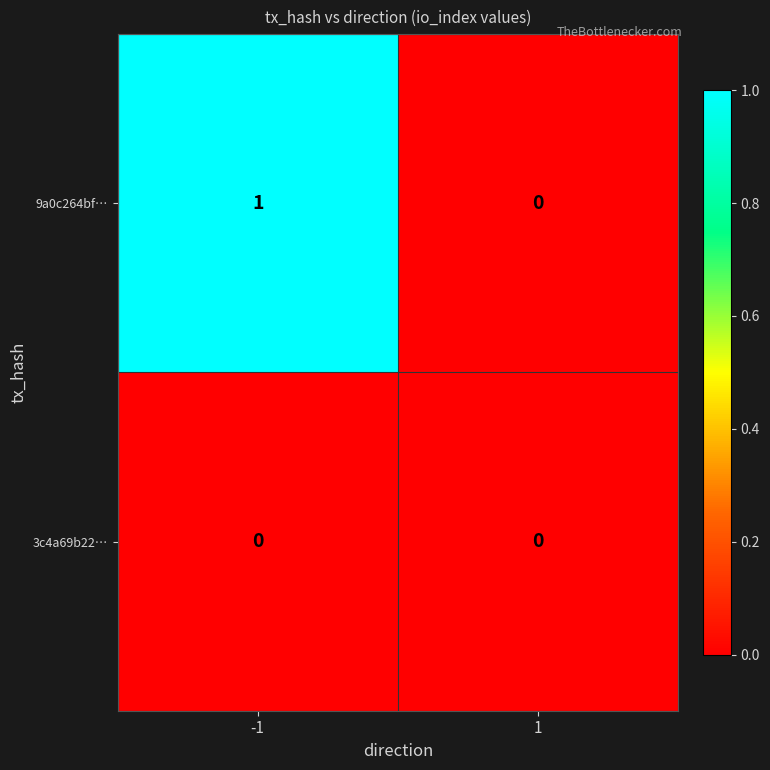

What is the spread (max minus min) of values at -1?

1